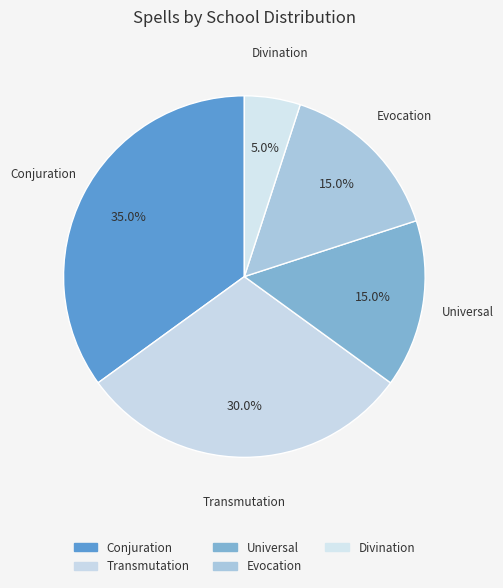

To the nearest percent, what percentage of the pie is Divination?

5%